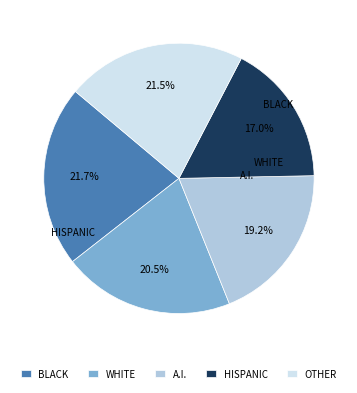

Which slice is the smallest?

HISPANIC